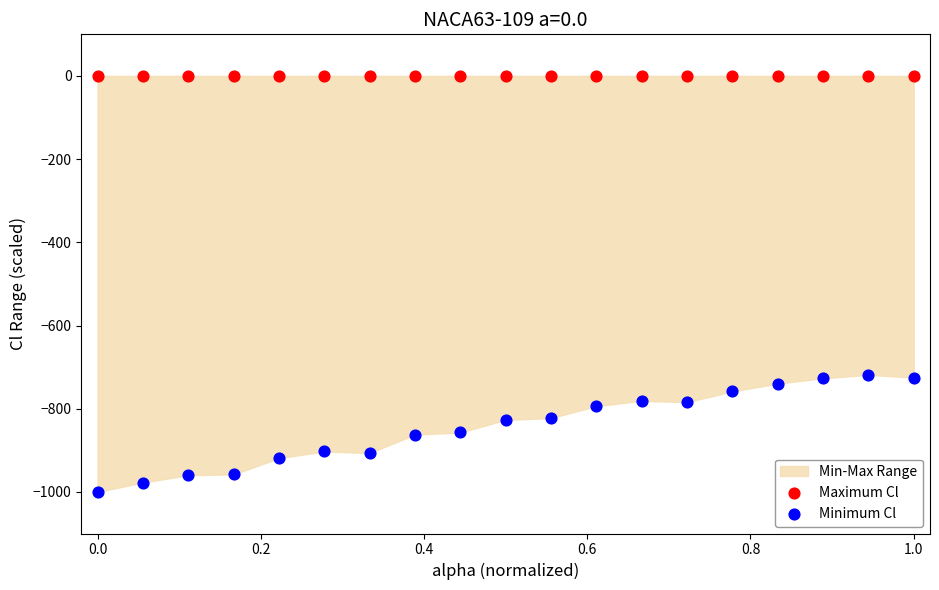

Which series contains the highest Y value?

Maximum Cl